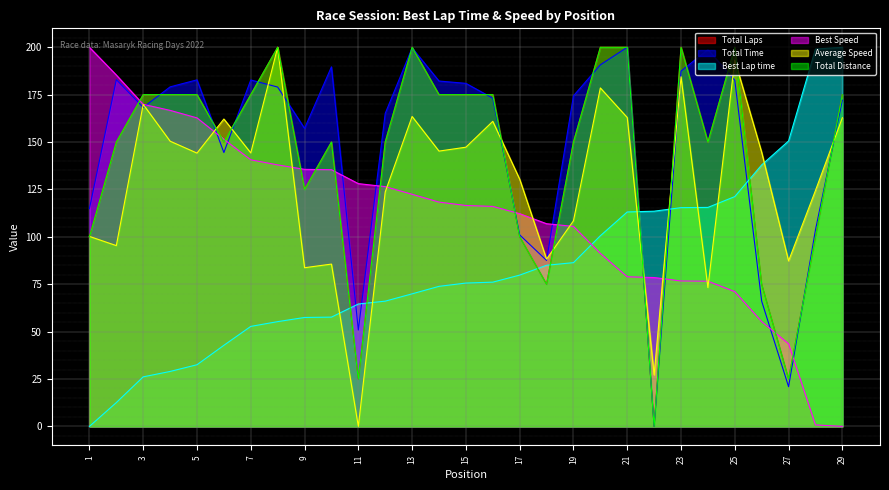

True or false: Average Speed has more than 0 interior local peaks.

True